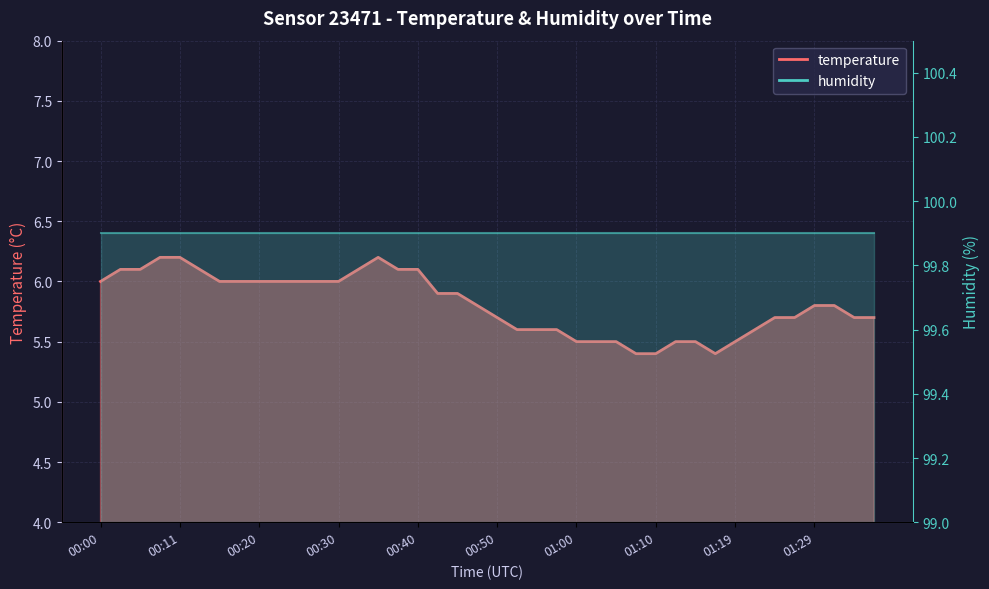

Reading right to left, transcribe all the data shown in this chart.

temperature_line: 5.7	5.7	5.8	5.8	5.7	5.7	5.6	5.5	5.4	5.5	5.5	5.4	5.4	5.5	5.5	5.5	5.6	5.6	5.6	5.7	5.8	5.9	5.9	6.1	6.1	6.2	6.1	6.0	6.0	6.0	6.0	6.0	6.0	6.0	6.1	6.2	6.2	6.1	6.1	6.0
humidity_line: 99.9	99.9	99.9	99.9	99.9	99.9	99.9	99.9	99.9	99.9	99.9	99.9	99.9	99.9	99.9	99.9	99.9	99.9	99.9	99.9	99.9	99.9	99.9	99.9	99.9	99.9	99.9	99.9	99.9	99.9	99.9	99.9	99.9	99.9	99.9	99.9	99.9	99.9	99.9	99.9